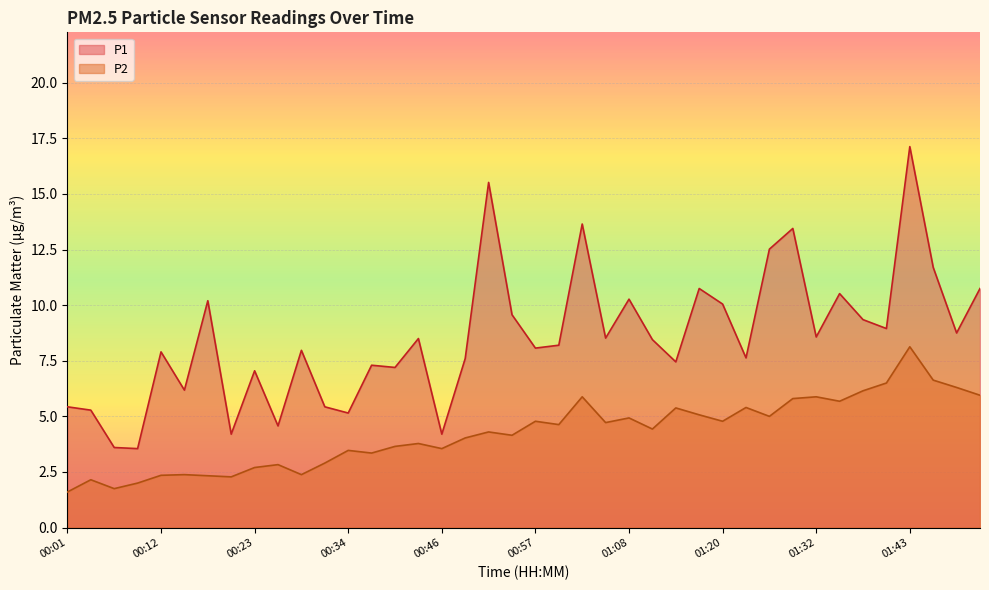

What is the average value of the P2 series?

4.2